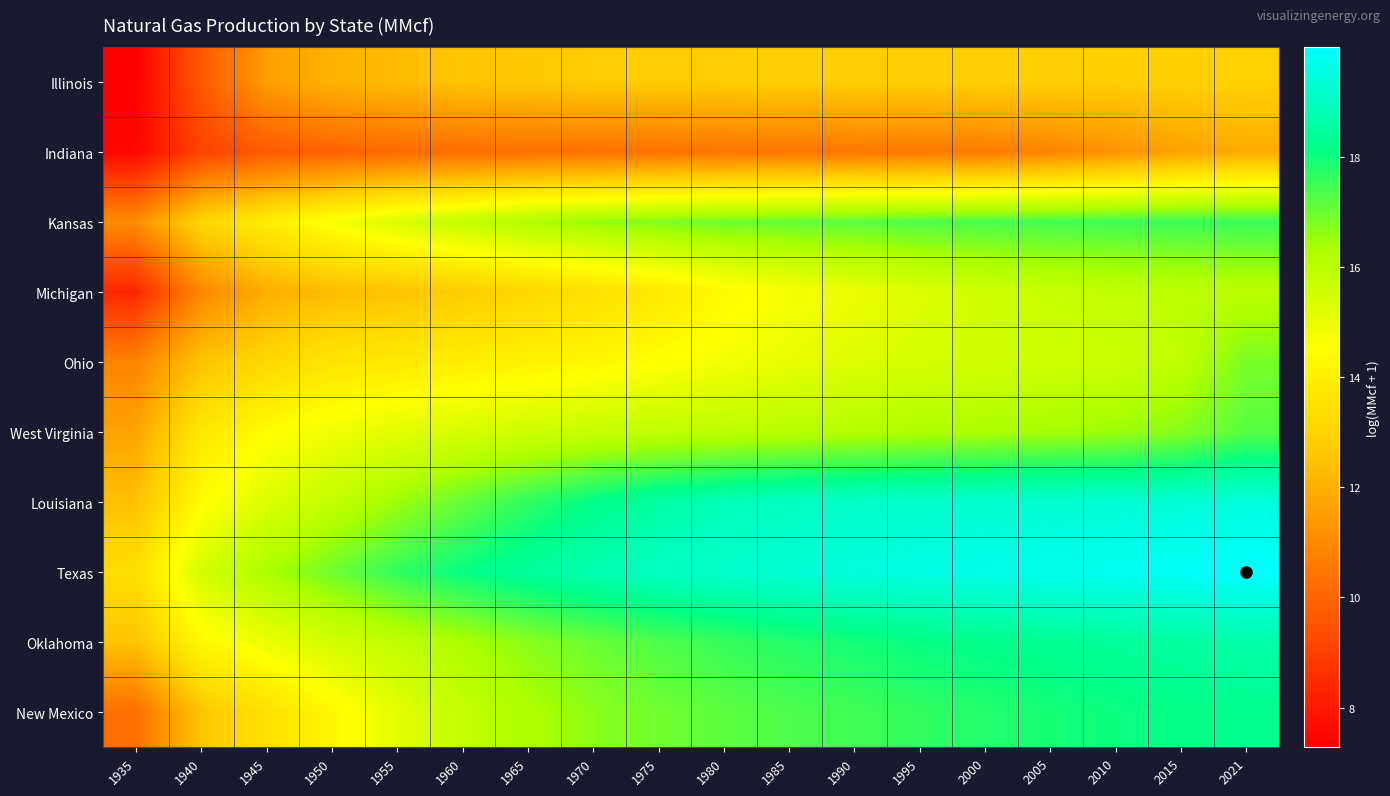

Reading left to right, what are all the values shown in this chart?

Illinois: 1935=7.3	1940=9.7	1945=11.5	1950=12.0	1955=12.3	1960=12.5	1965=12.7	1970=12.7	1975=12.8	1980=12.8	1985=12.8	1990=12.8	1995=12.8	2000=12.8	2005=12.8	2010=12.8	2015=12.9	2021=12.9
Indiana: 1935=7.5	1940=9.1	1945=9.7	1950=9.9	1955=10.1	1960=10.2	1965=10.3	1970=10.3	1975=10.4	1980=10.4	1985=10.4	1990=10.5	1995=10.5	2000=10.6	2005=10.8	2010=11.2	2015=11.6	2021=11.9
Kansas: 1935=11.0	1940=13.1	1945=13.9	1950=14.7	1955=15.3	1960=15.8	1965=16.2	1970=16.6	1975=16.8	1980=17.0	1985=17.1	1990=17.2	1995=17.3	2000=17.4	2005=17.4	2010=17.5	2015=17.5	2021=17.6
Michigan: 1935=8.3	1940=10.9	1945=11.9	1950=12.3	1955=12.5	1960=12.8	1965=13.1	1970=13.4	1975=13.8	1980=14.3	1985=14.7	1990=15.0	1995=15.3	2000=15.5	2005=15.7	2010=15.9	2015=16.0	2021=16.0
Ohio: 1935=10.8	1940=12.5	1945=13.2	1950=13.6	1955=13.8	1960=13.9	1965=14.1	1970=14.3	1975=14.5	1980=14.8	1985=15.0	1990=15.2	1995=15.4	2000=15.5	2005=15.6	2010=15.7	2015=15.9	2021=16.9
West Virginia: 1935=11.7	1940=13.7	1945=14.4	1950=14.9	1955=15.1	1960=15.4	1965=15.6	1970=15.8	1975=15.9	1980=16.0	1985=16.1	1990=16.2	1995=16.2	2000=16.3	2005=16.4	2010=16.5	2015=16.7	2021=17.2
Louisiana: 1935=12.4	1940=14.4	1945=15.3	1950=15.8	1955=16.5	1960=17.1	1965=17.6	1970=18.2	1975=18.6	1980=18.8	1985=19.0	1990=19.2	1995=19.2	2000=19.2	2005=19.3	2010=19.3	2015=19.4	2021=19.4
Texas: 1935=13.4	1940=15.5	1945=16.3	1950=17.0	1955=17.6	1960=18.1	1965=18.5	1970=18.8	1975=19.0	1980=19.2	1985=19.3	1990=19.5	1995=19.5	2000=19.6	2005=19.7	2010=19.8	2015=19.9	2021=20.0
Oklahoma: 1935=12.5	1940=14.3	1945=14.9	1950=15.5	1955=15.9	1960=16.3	1965=16.7	1970=17.0	1975=17.3	1980=17.6	1985=17.8	1990=18.0	1995=18.1	2000=18.2	2005=18.3	2010=18.4	2015=18.5	2021=18.6
New Mexico: 1935=10.2	1940=12.6	1945=13.5	1950=14.3	1955=15.1	1960=15.8	1965=16.3	1970=16.6	1975=17.0	1980=17.2	1985=17.3	1990=17.5	1995=17.6	2000=17.8	2005=17.9	2010=18.0	2015=18.1	2021=18.2